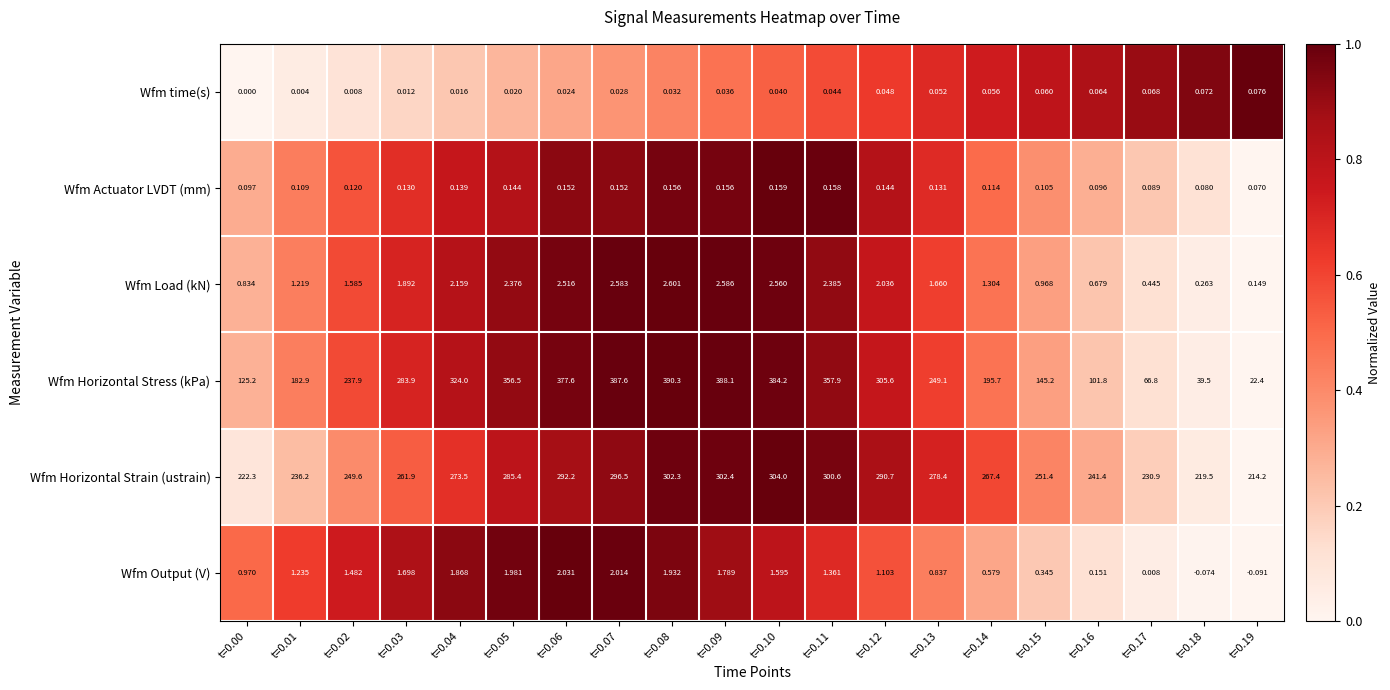

Between t=0.03 and t=0.19, which series saw the biggest shift?

Wfm Horizontal Stress (kPa)